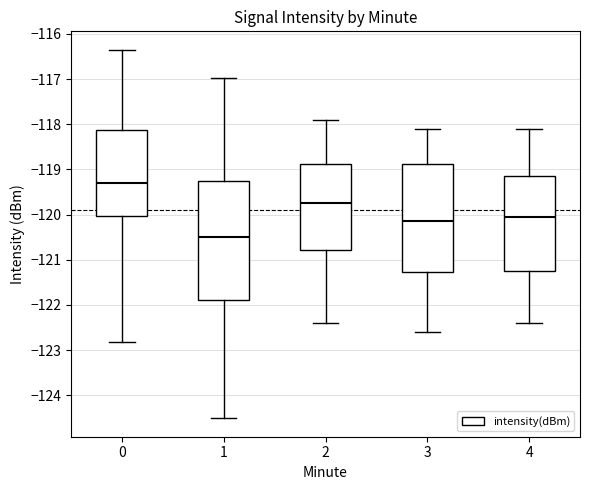

Where is the upper edge of the box at x = 2 on the y-axis? The values are not printed on the chart, so give them approximately, as read against the axis.

-118.9